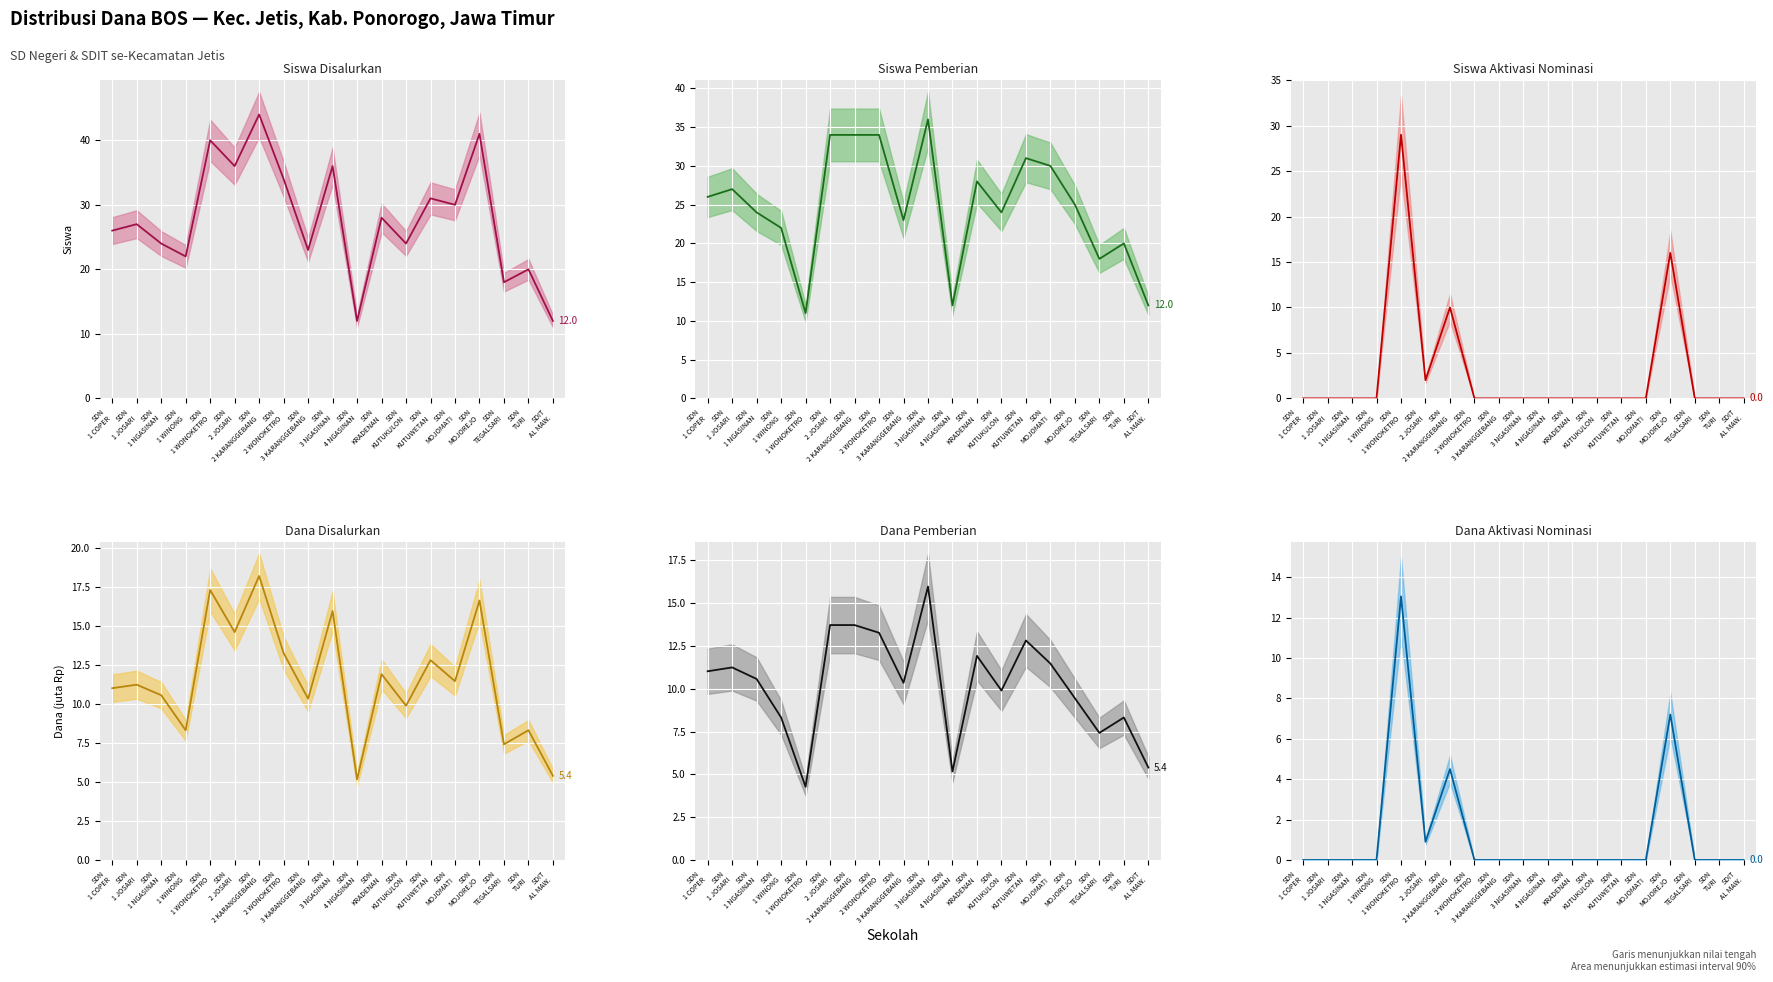

Which category has the highest value in the Siswa Disalurkan (median) series?

SDN
2 KARANGGEBANG